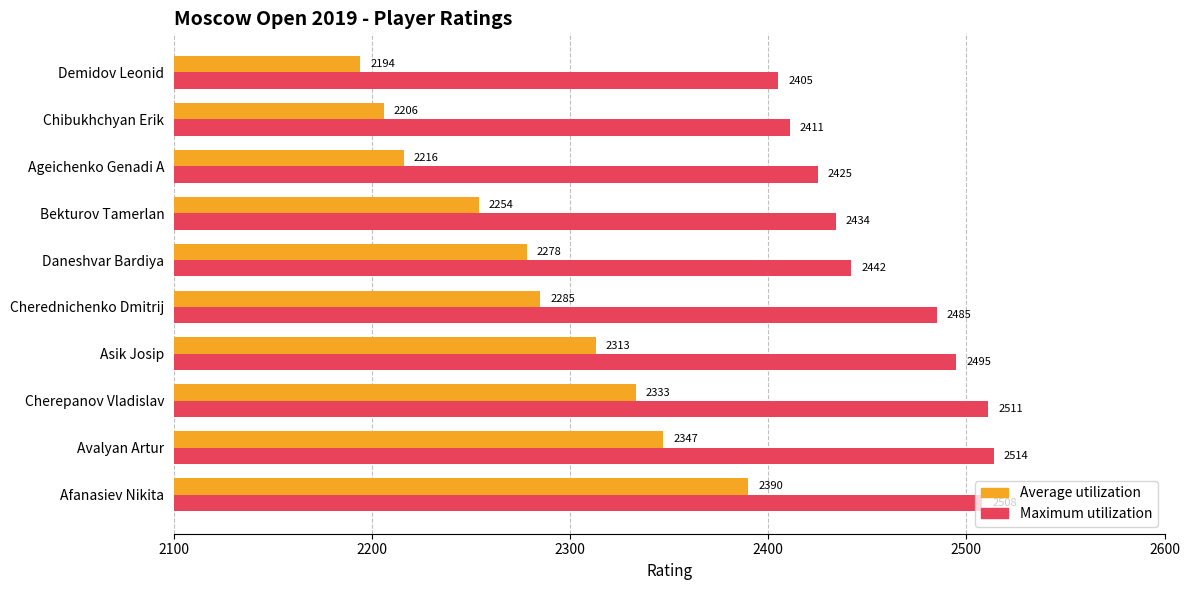

Is it true that Maximum utilization equals 2514 at Avalyan Artur?

True